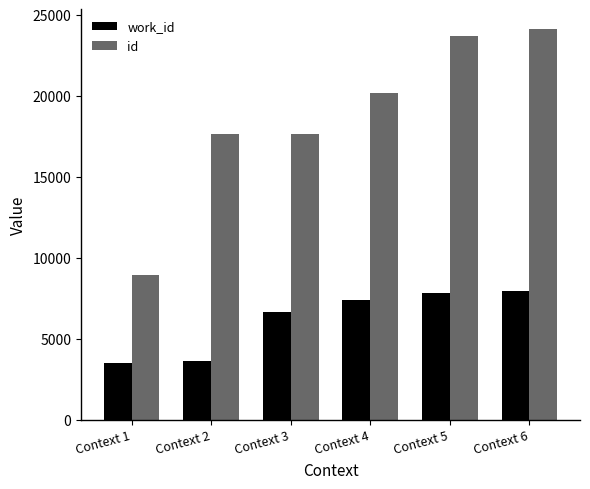

How many groups of bars are there?

6